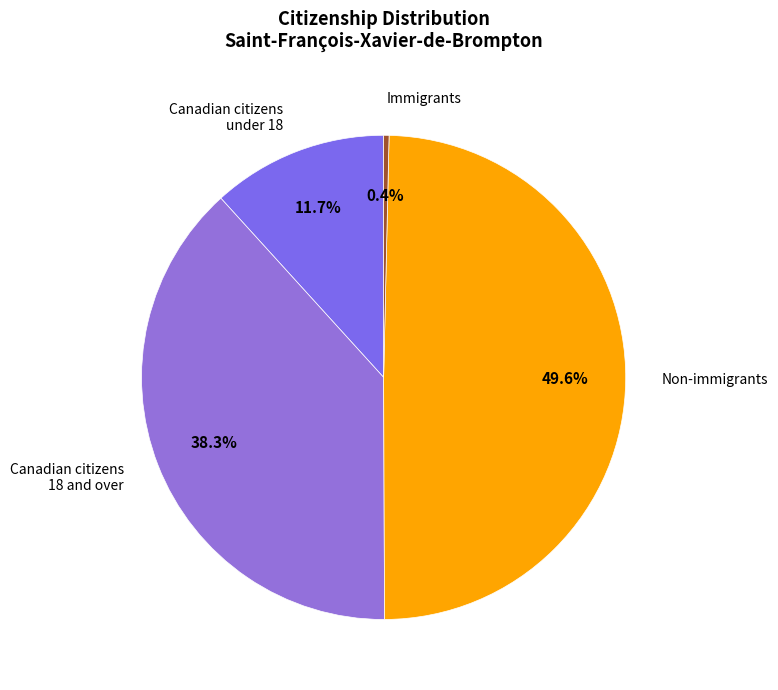

To the nearest percent, what is the difference between the largest and smallest slice percentages?

49%